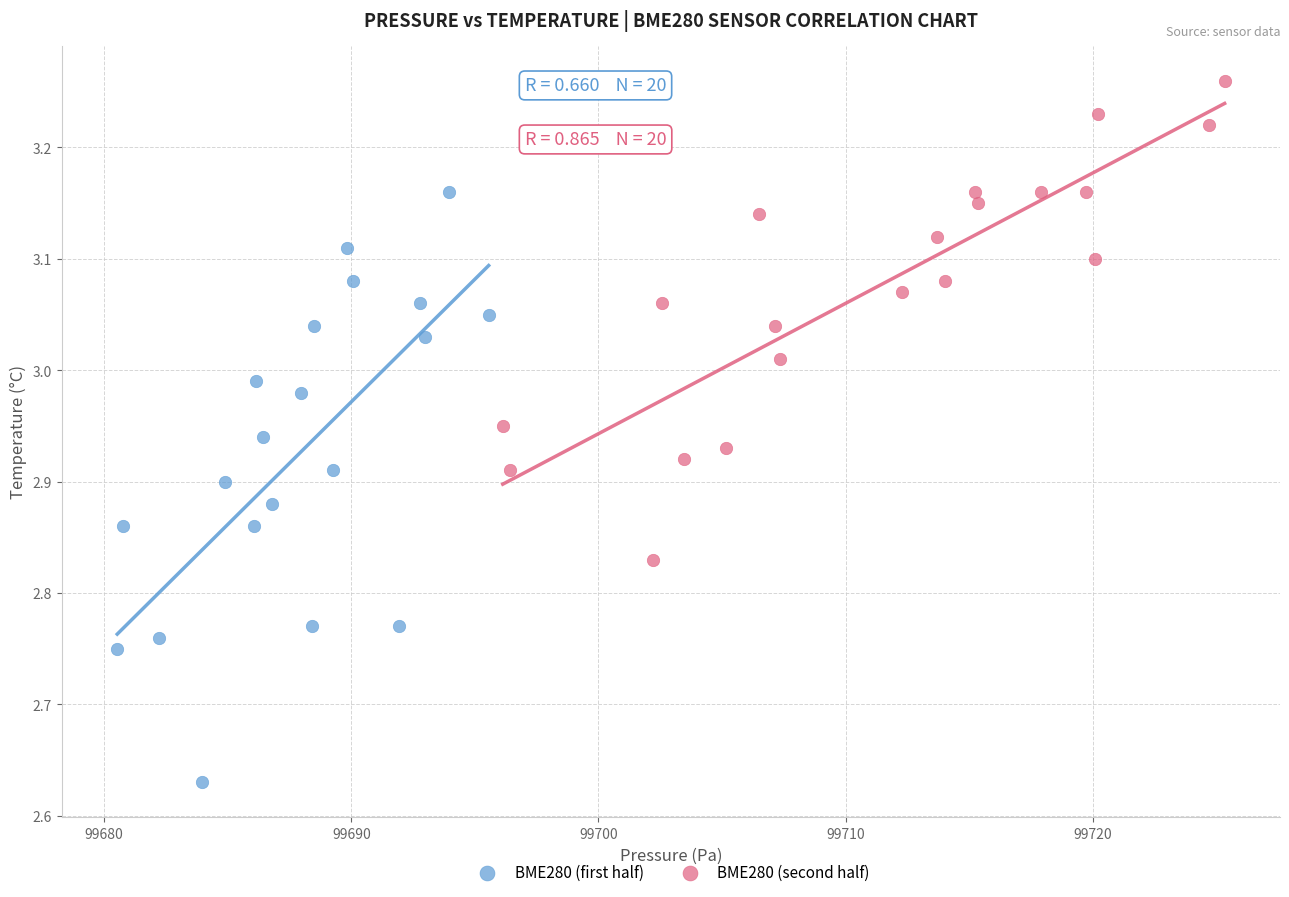

Which series contains the lowest Y value?

BME280 (first half)